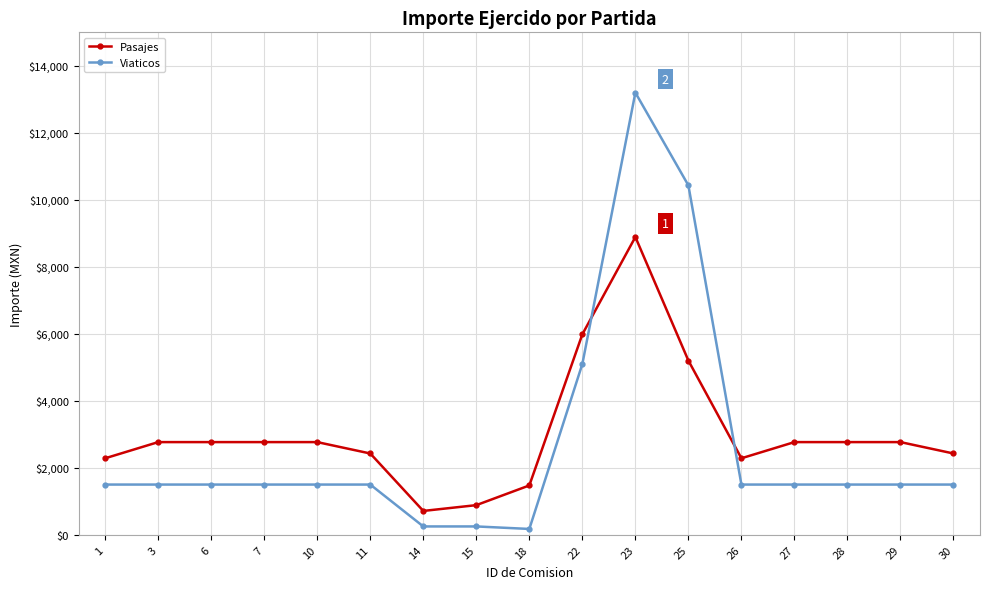

What is the total value across all series at 26?

3784.8